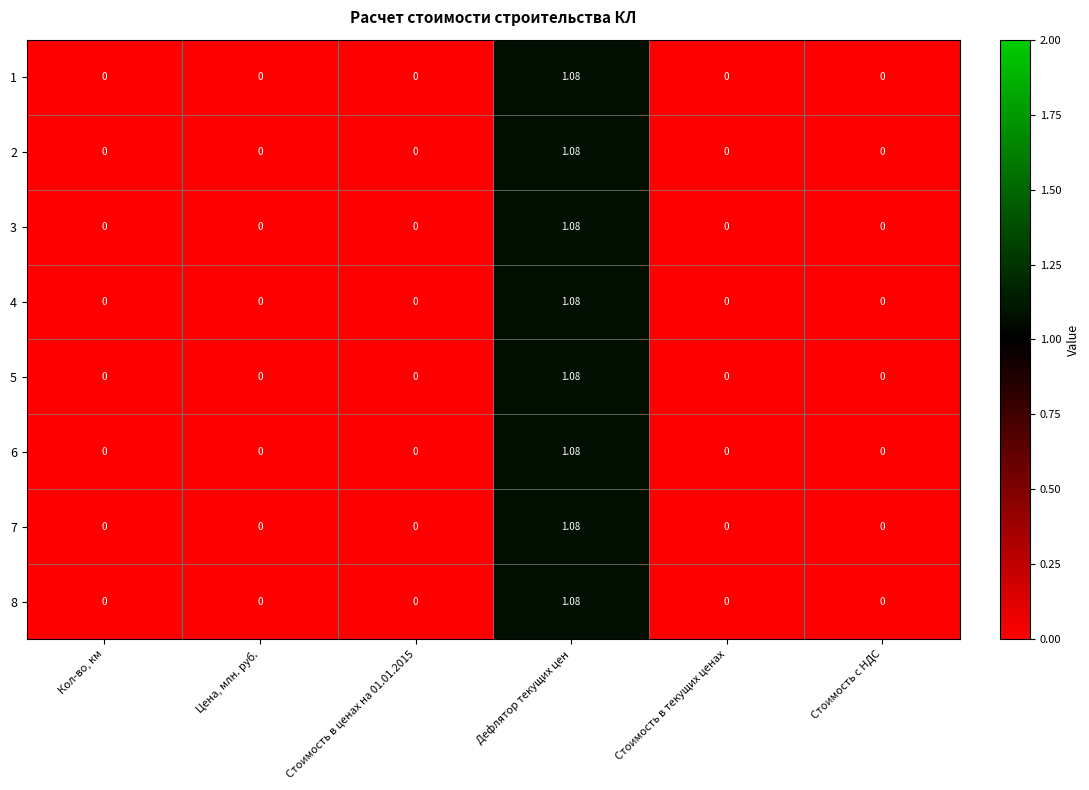

At which category does the chart reach its peak across all series?

Дефлятор текущих цен